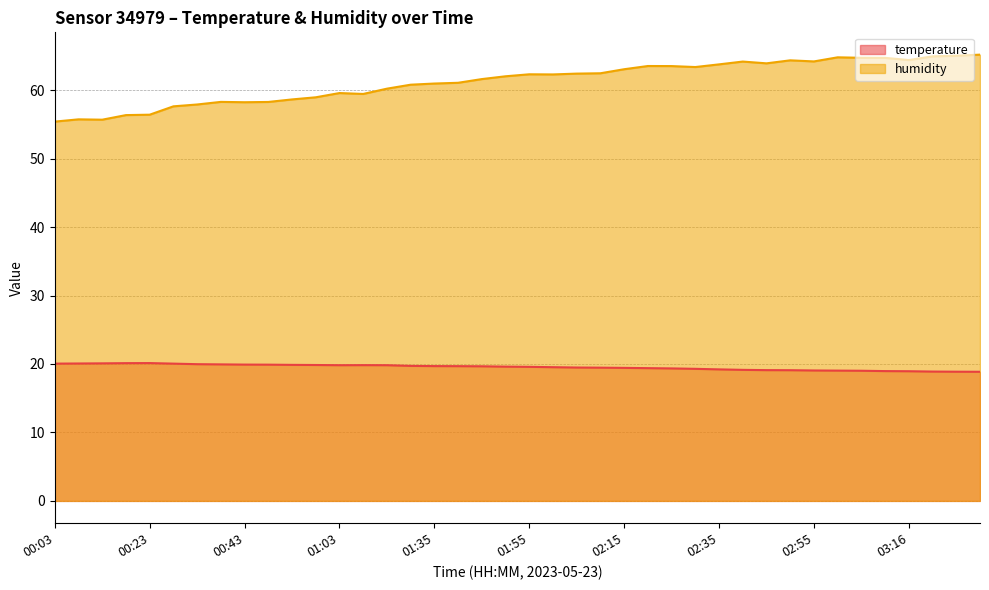

The value of temperature at 03:16 is 18.9. True or false?

True